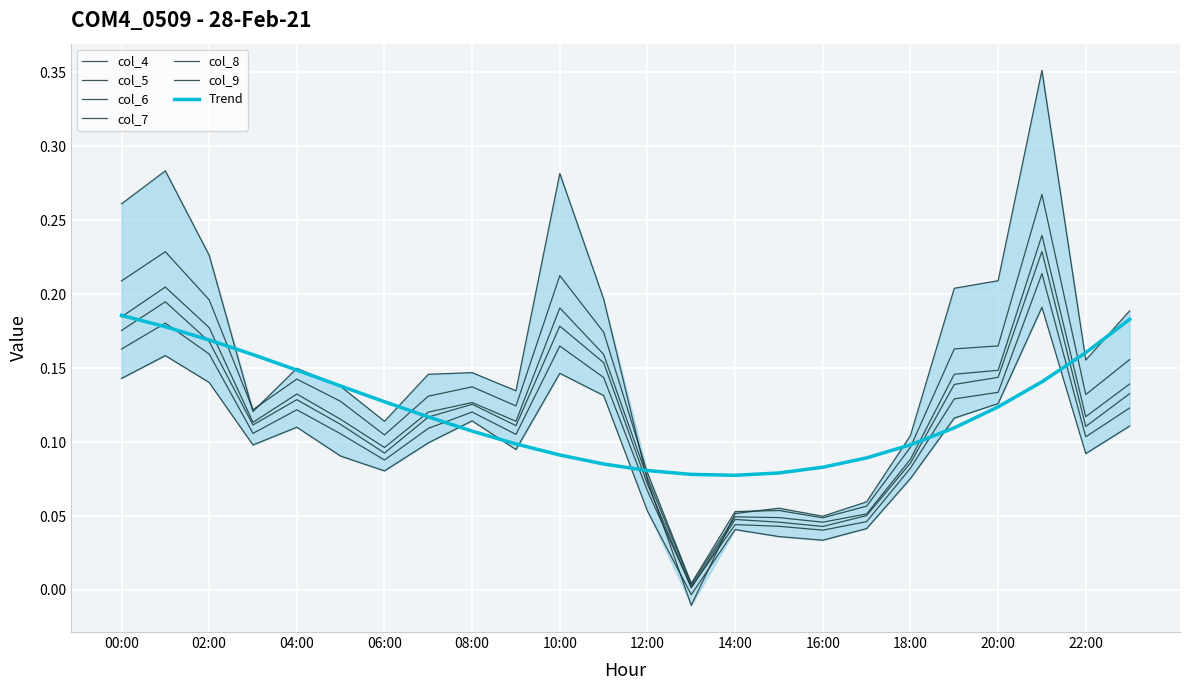

What is the total value across all series at 23:00?

0.9